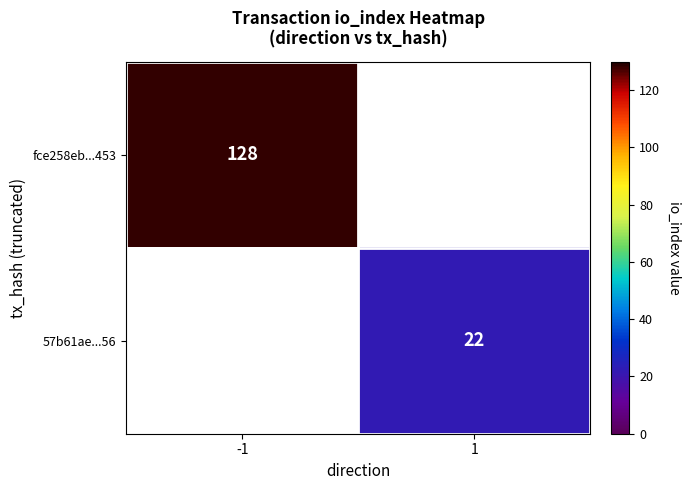

The value of 57b61ae...56 at 1 is 10.5. True or false?

False